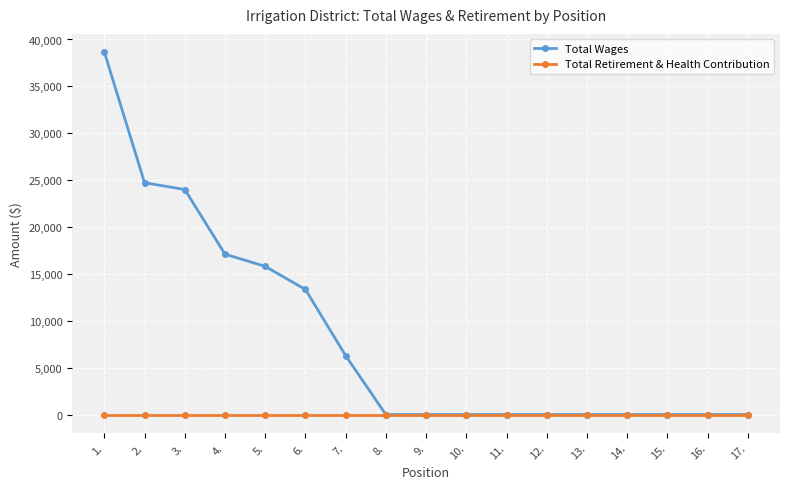

Does the chart have visible grid lines?

Yes